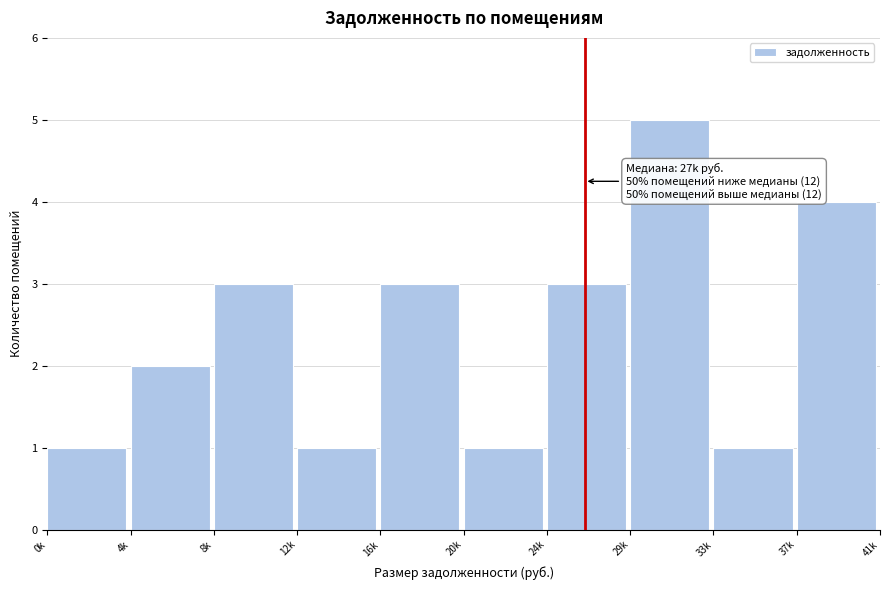

Reading left to right, extract all data points from this chart.

1	2	3	1	3	1	3	5	1	4